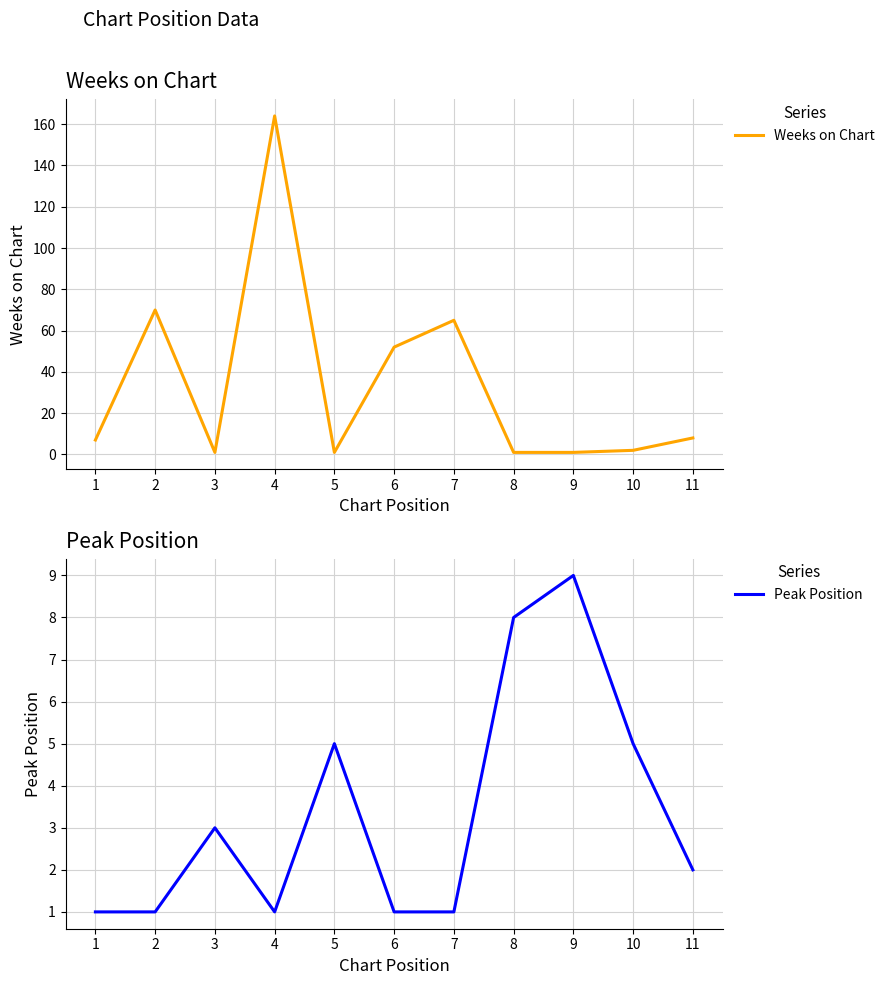

Count the Peak Position values in the range 1 to 5.

9